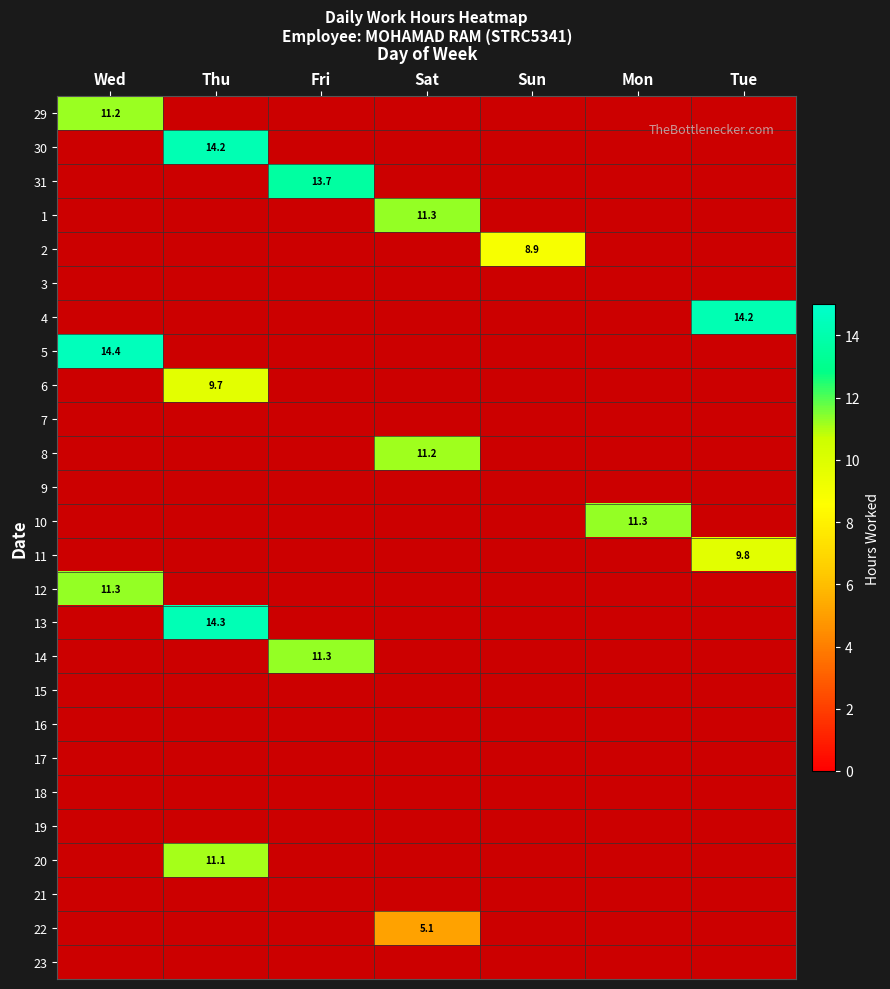

Which has a higher value, Sat or Mon?

Mon